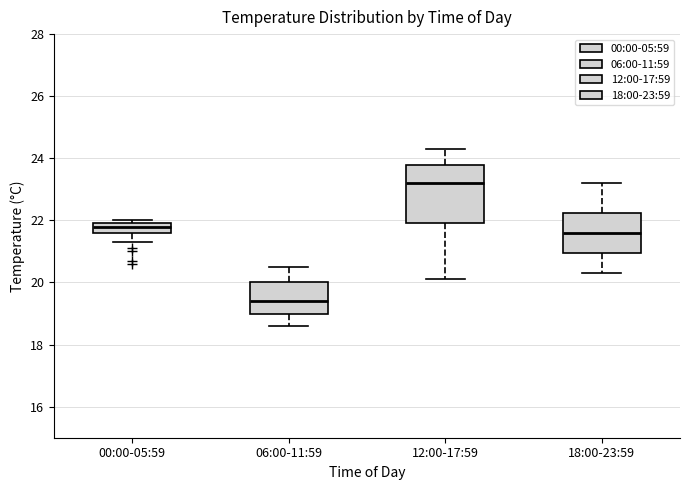

Where is the lower edge of the box for 18:00-23:59 on the y-axis? The values are not printed on the chart, so give them approximately, as read against the axis.

21.0